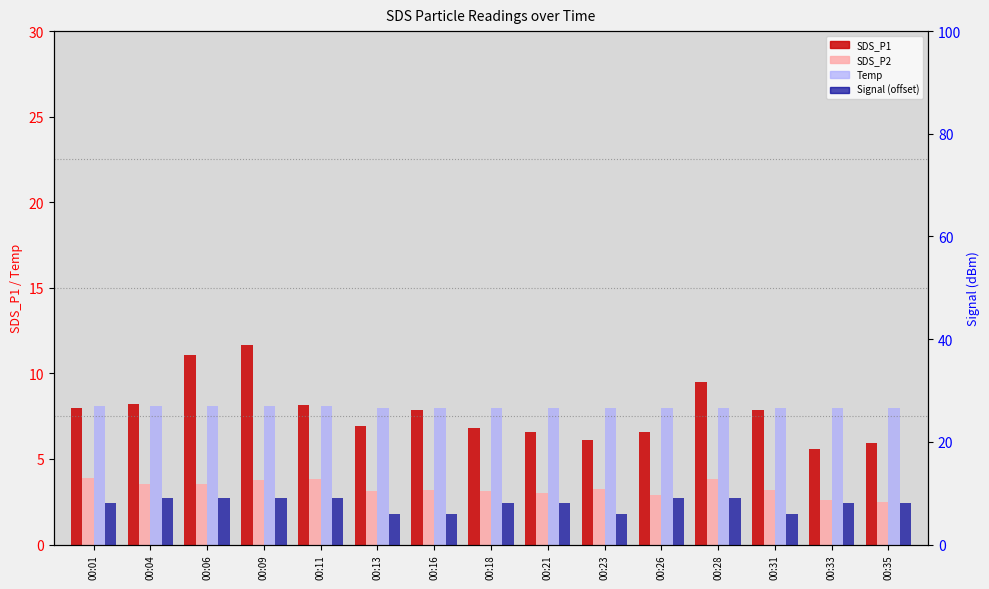

What are all the series names shown in the legend?

SDS_P1, SDS_P2, Temp, Signal